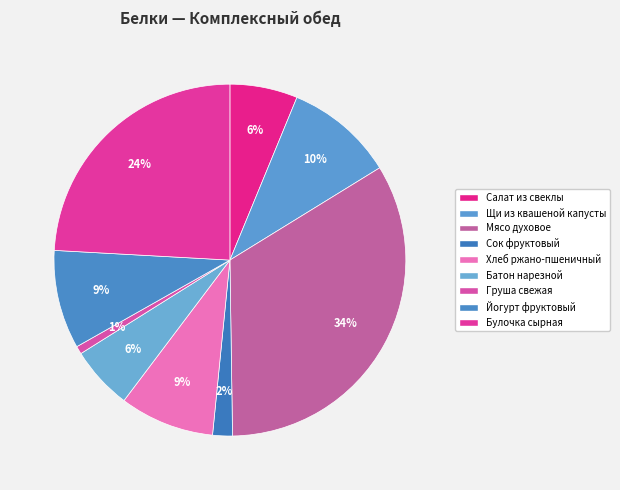

Between Булочка сырная and Щи из квашеной капусты, which is larger?

Булочка сырная